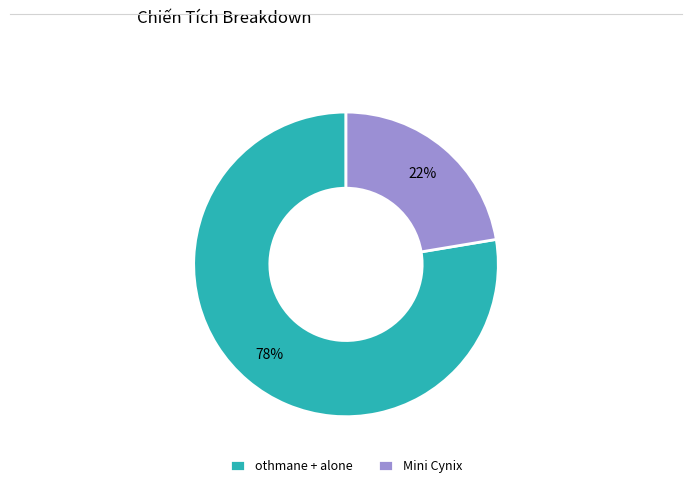

Approximately how many times larger is the value at Mini Cynix compared to othmane + alone?

0.3